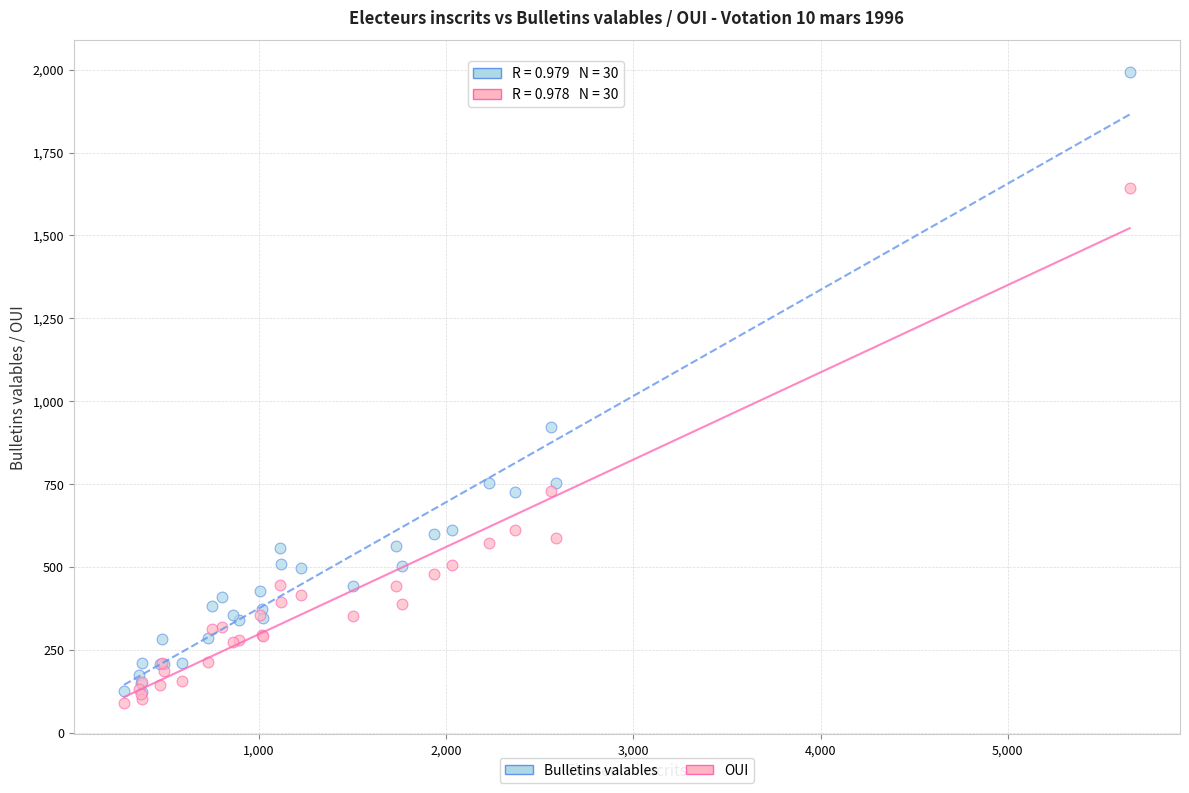

In the Bulletins valables series, what Y value is closest to 1058?

924